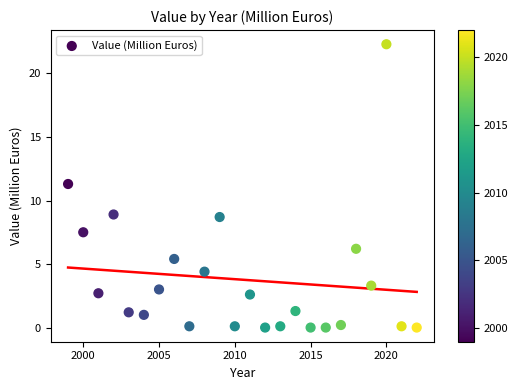

What is the range of X values (max minus min)?

23.0